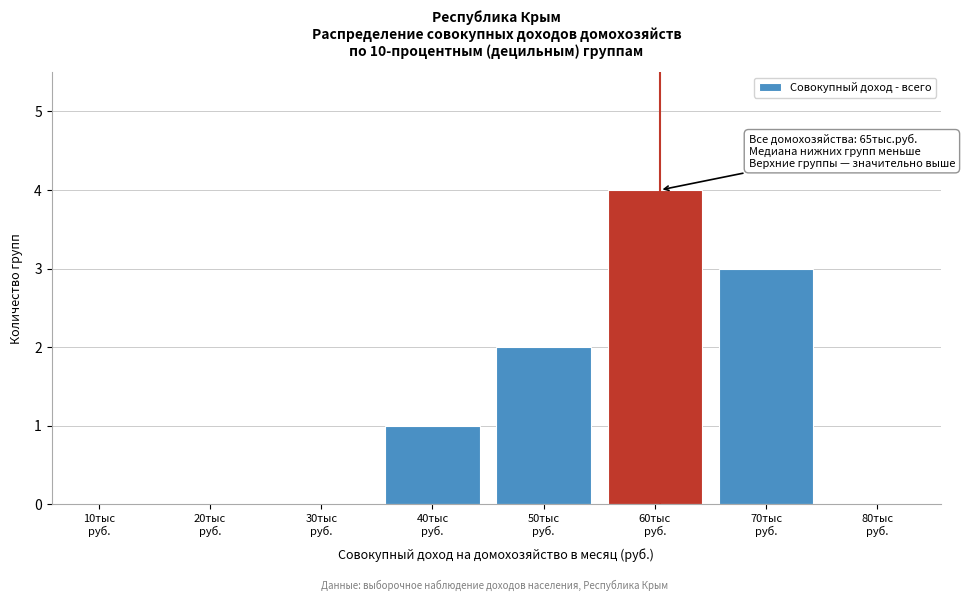

What is the maximum value shown in the chart?

4